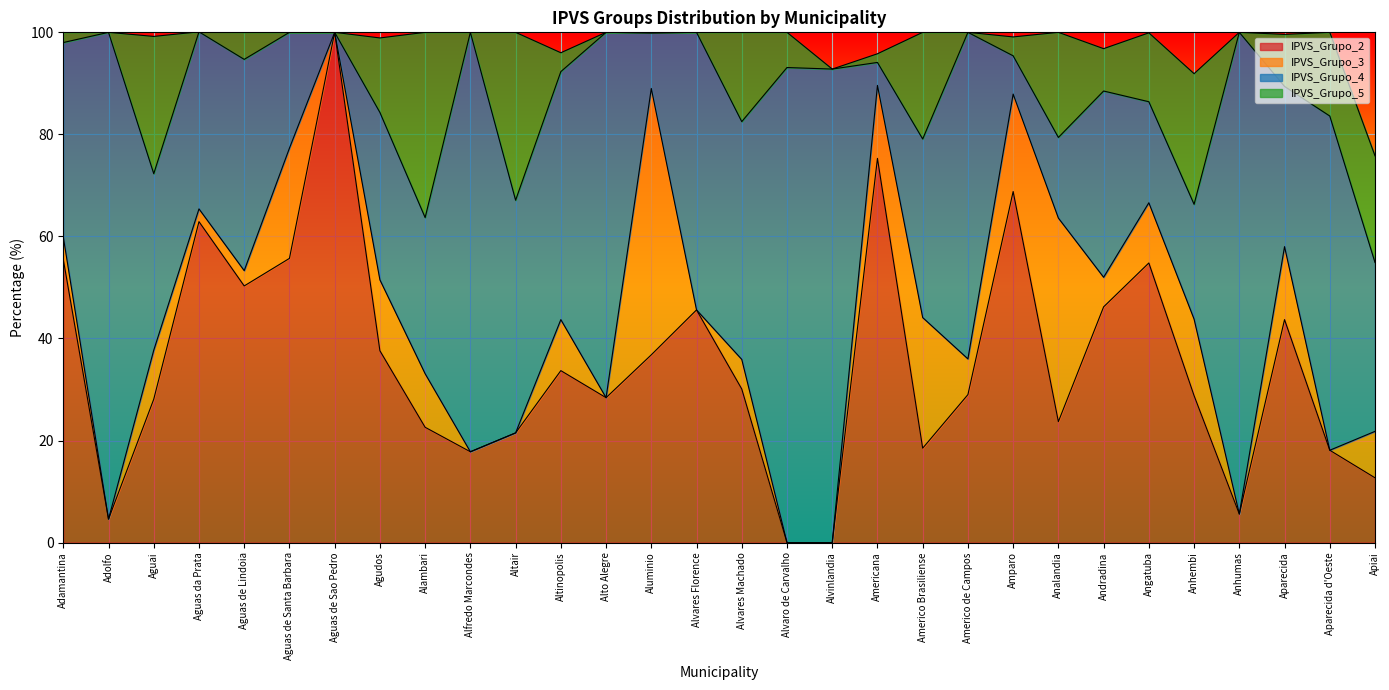

Is it true that IPVS_Grupo_5 equals -20.2 at Alfredo Marcondes?

False